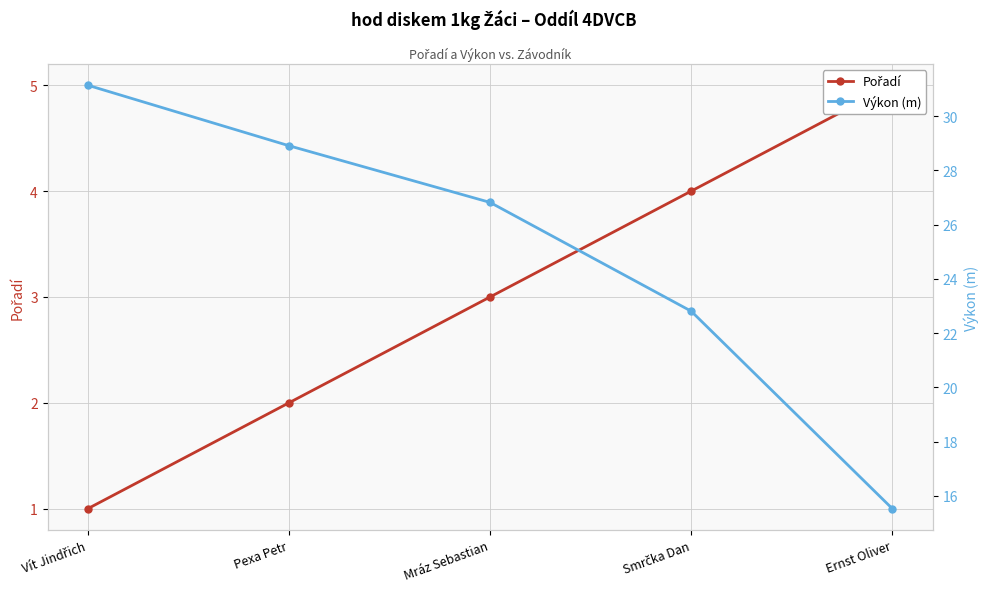

Where is Výkon (m) nearest to the value 23?

Smrčka Dan